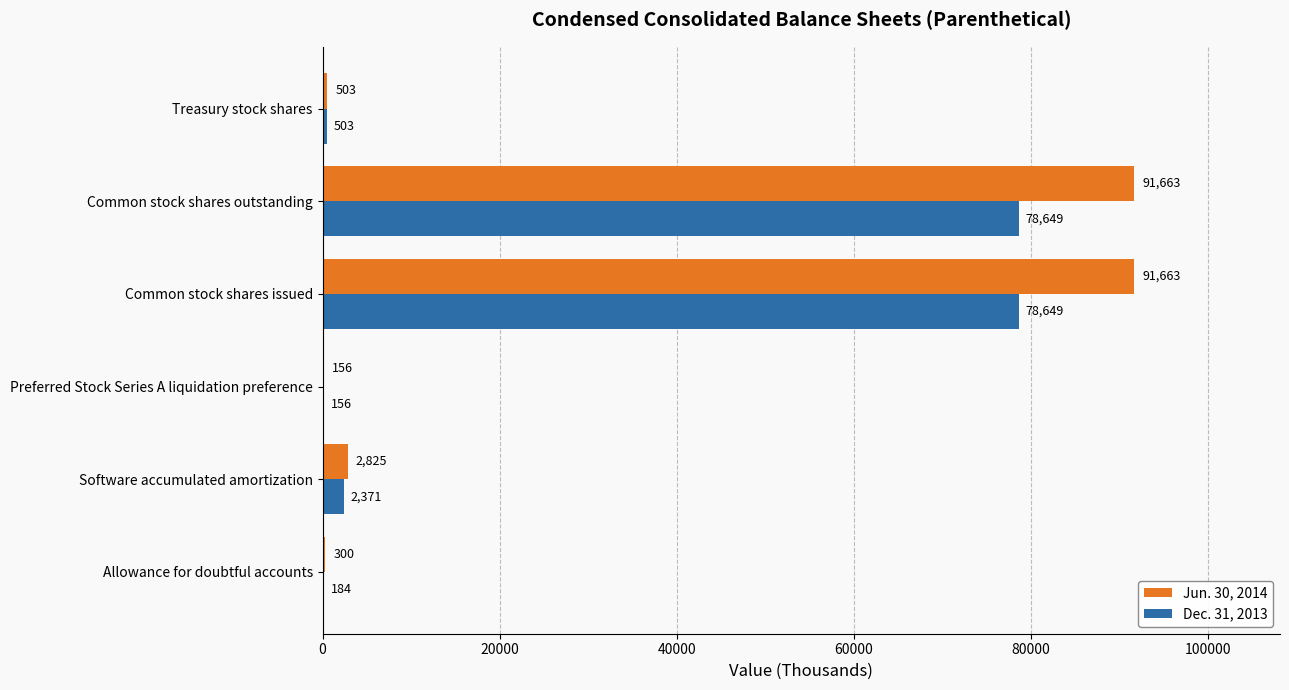

Between Software accumulated amortization and Common stock shares outstanding, which series saw the biggest shift?

Jun. 30, 2014